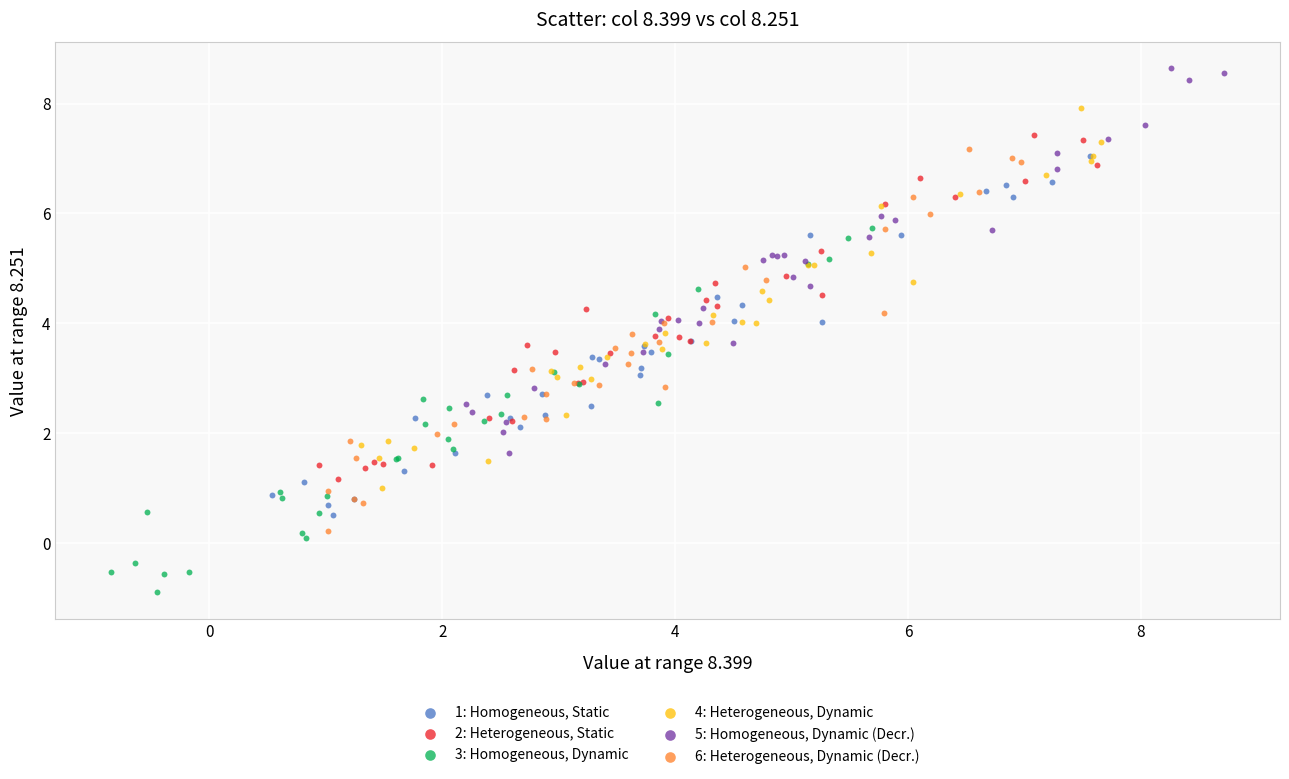

Which series reaches the minimum Y coordinate?

3: Homogeneous, Dynamic